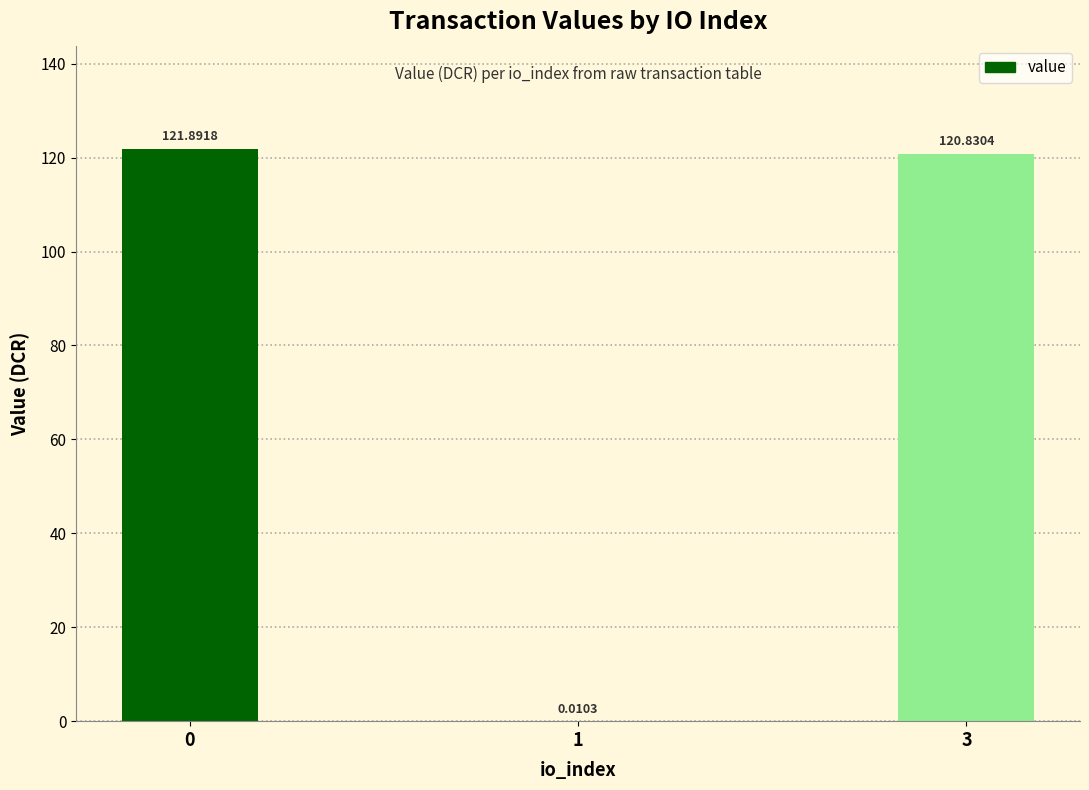

What is the average value?

80.9